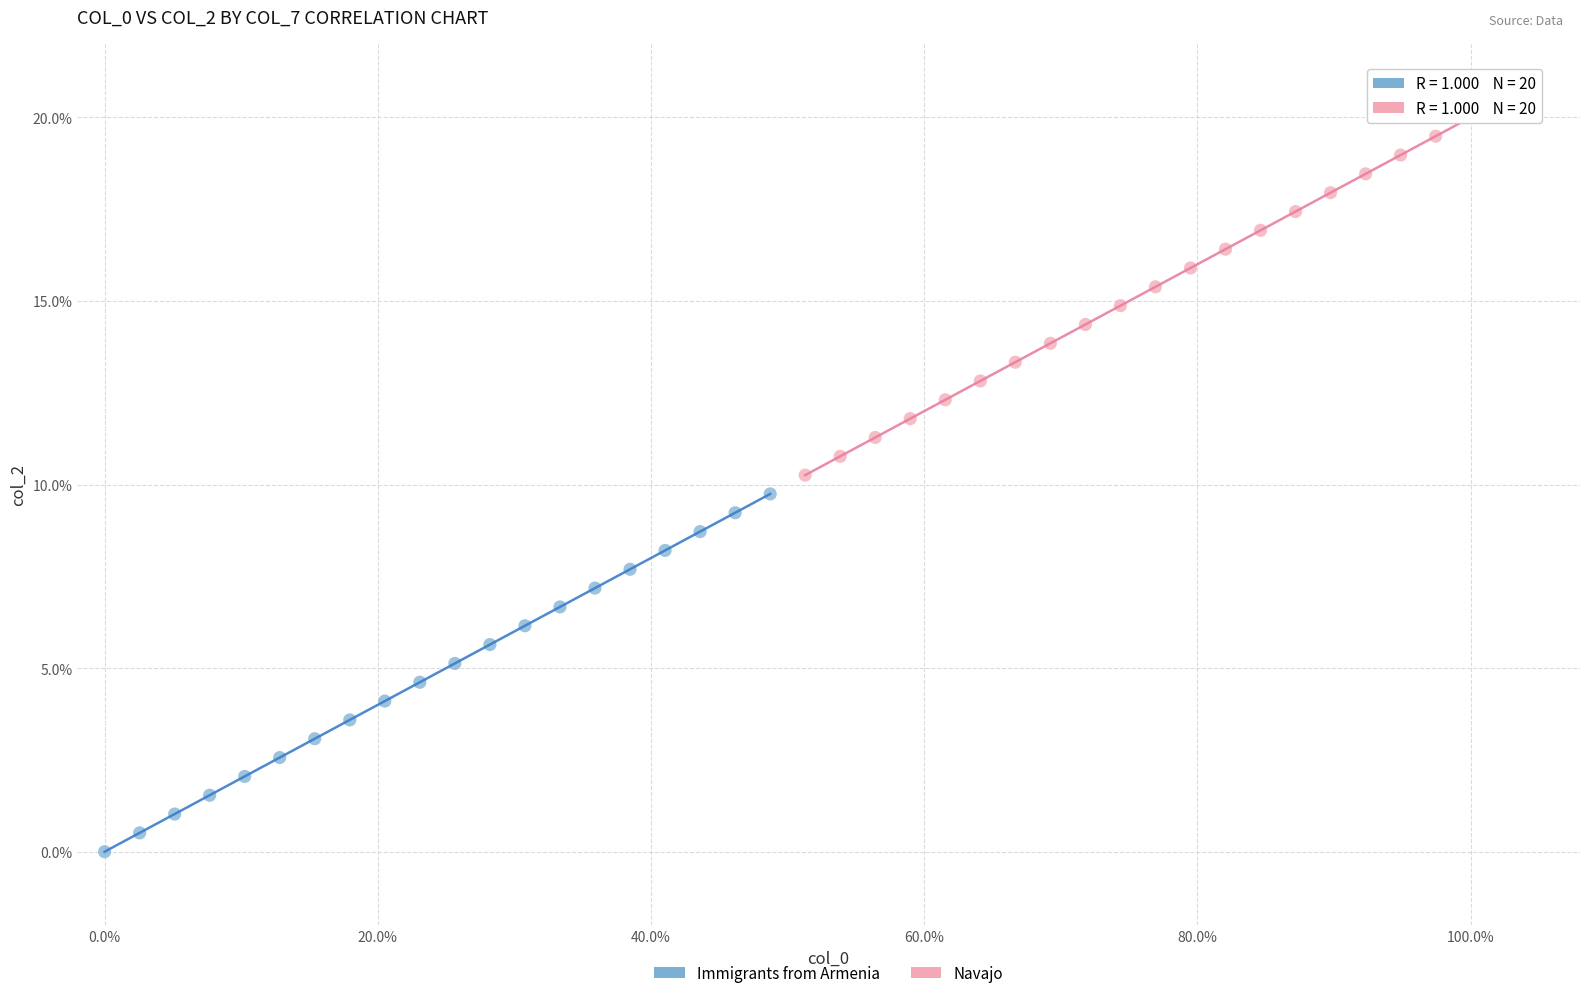

Which series reaches the maximum Y coordinate?

Navajo